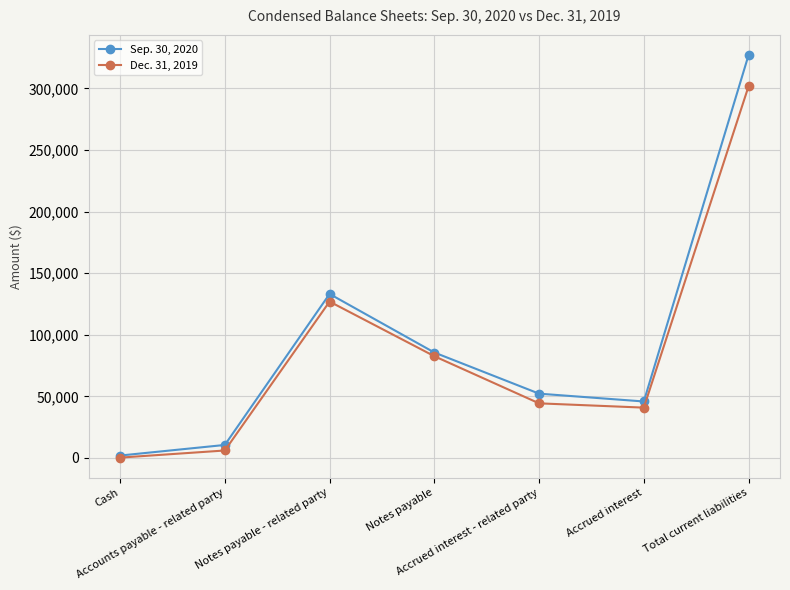

Reading left to right, what are all the values shown in this chart?

Sep. 30, 2020: 1898	10500	133125	85575	52156	45808	327164
Dec. 31, 2019: 218	6000	126925	82575	44289	40815	301804